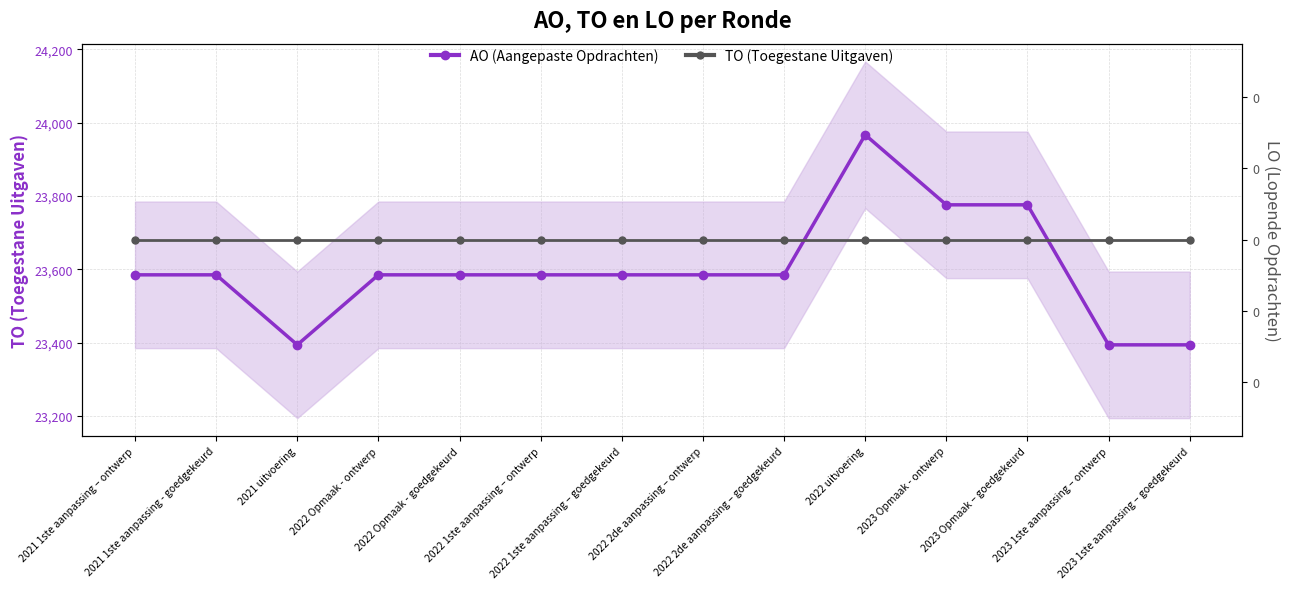

Where is TO (Toegestane Uitgaven) nearest to the value 0?

2021 1ste aanpassing – ontwerp